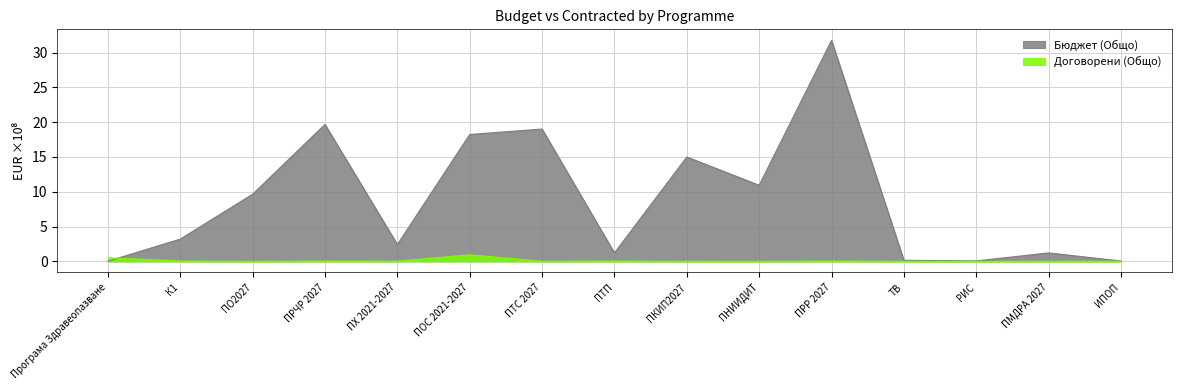

Rank the series by their maximum value, from lowest to highest.

Договорени (Общо), Бюджет (Общо)